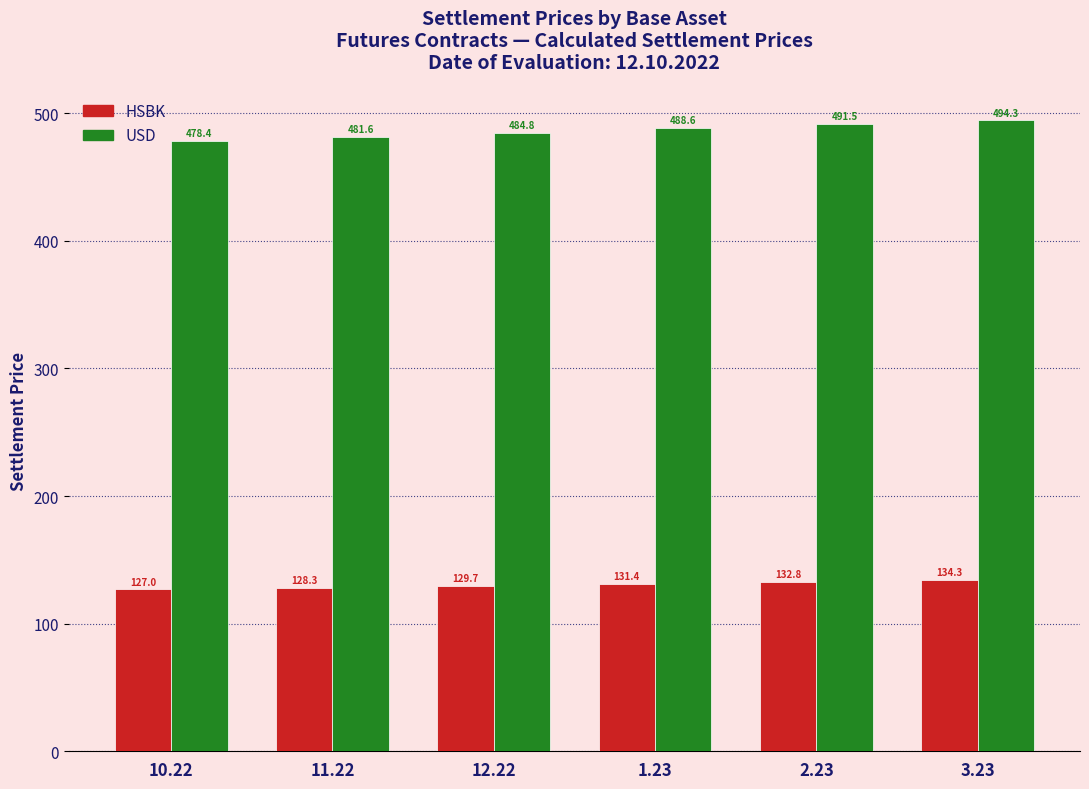

Between 10.22 and 2.23, which series saw the biggest shift?

USD